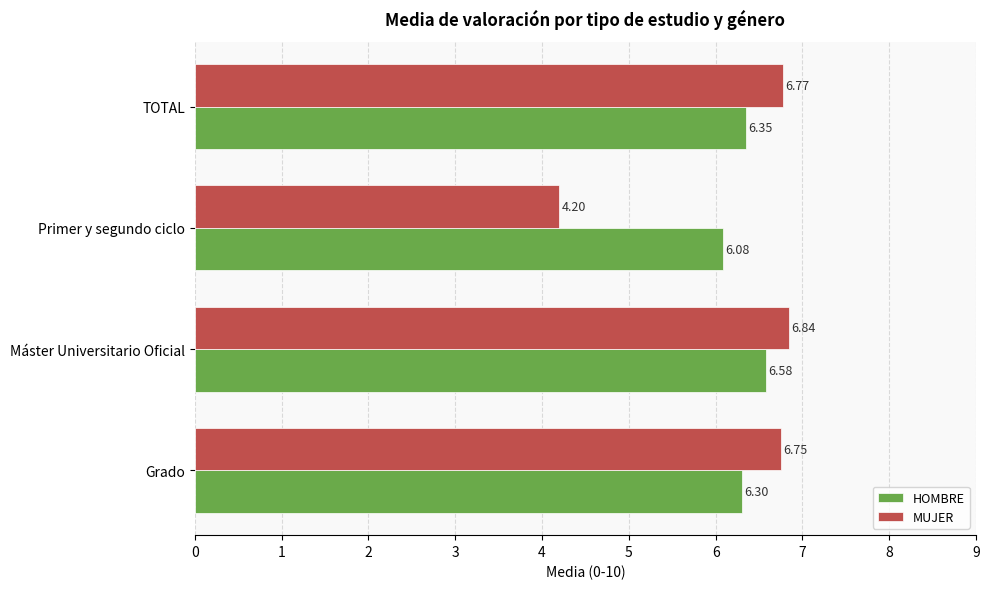

At how many categories does at least one series exceed 4?

4